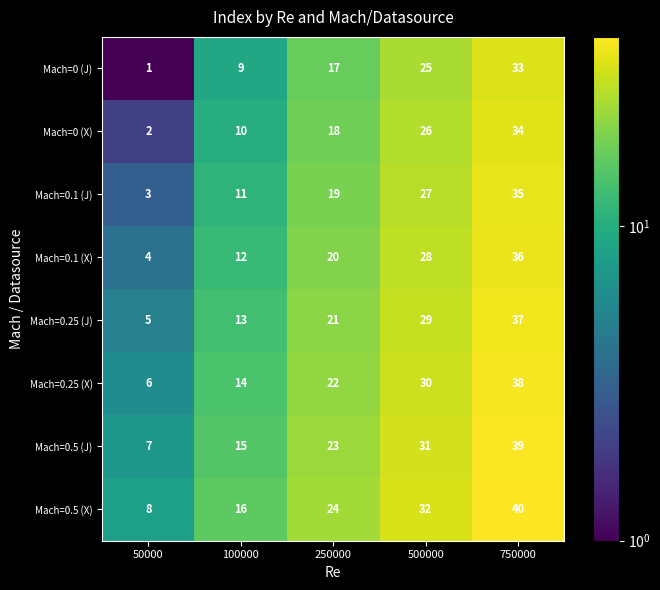

What is the spread (max minus min) of values at 250000?

7